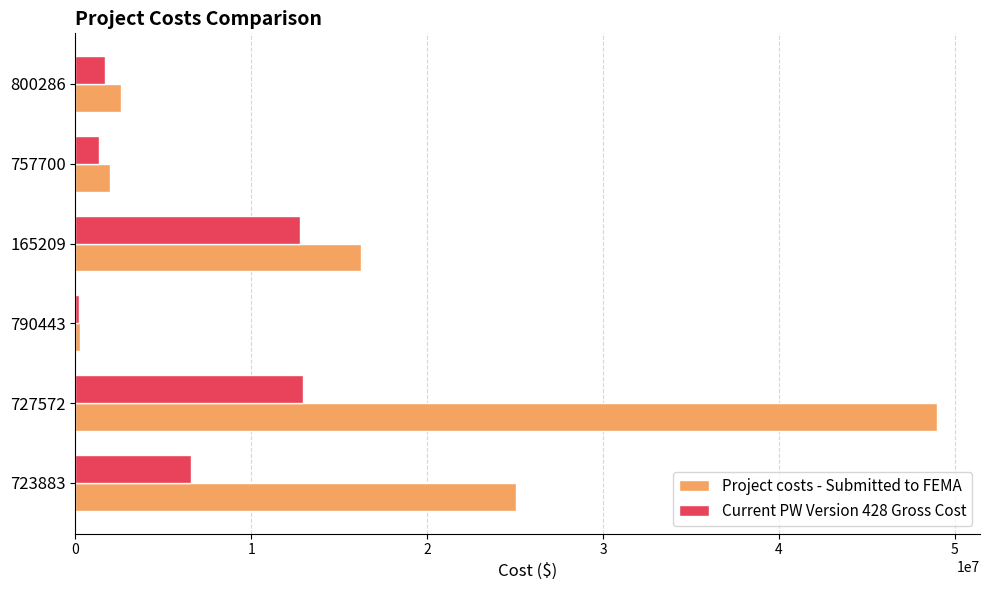

What is the sum of all Project costs - Submitted to FEMA values?

95126547.9